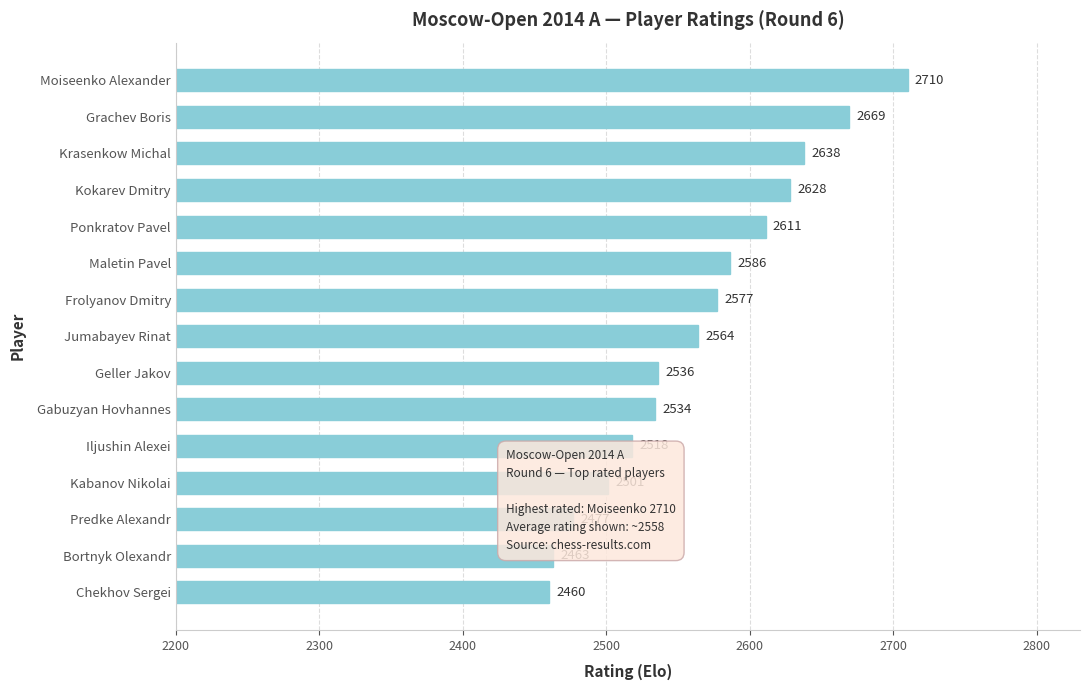

Where is the data nearest to the value 2585?

Maletin Pavel